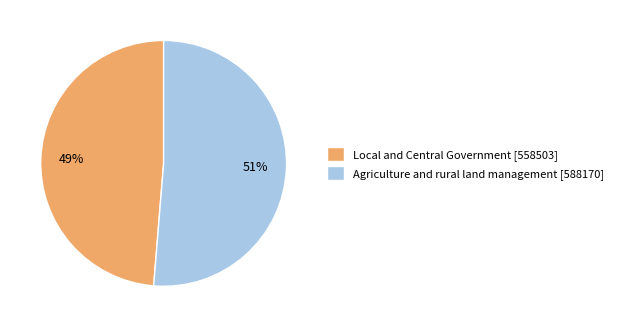

To the nearest percent, what is the average slice percentage?

50%